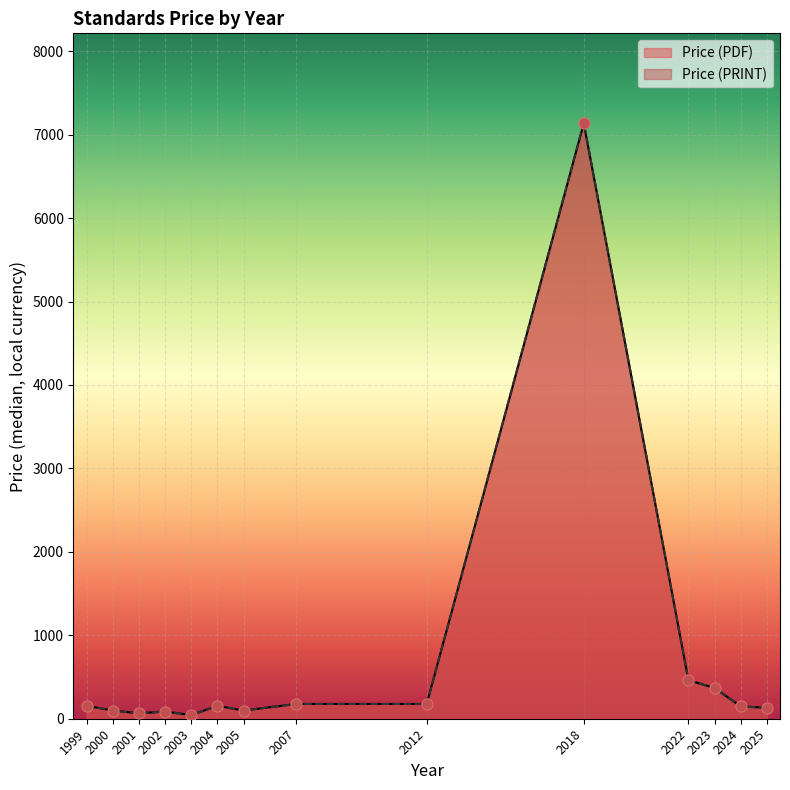

Which series contains the highest Y value?

Price (PDF)